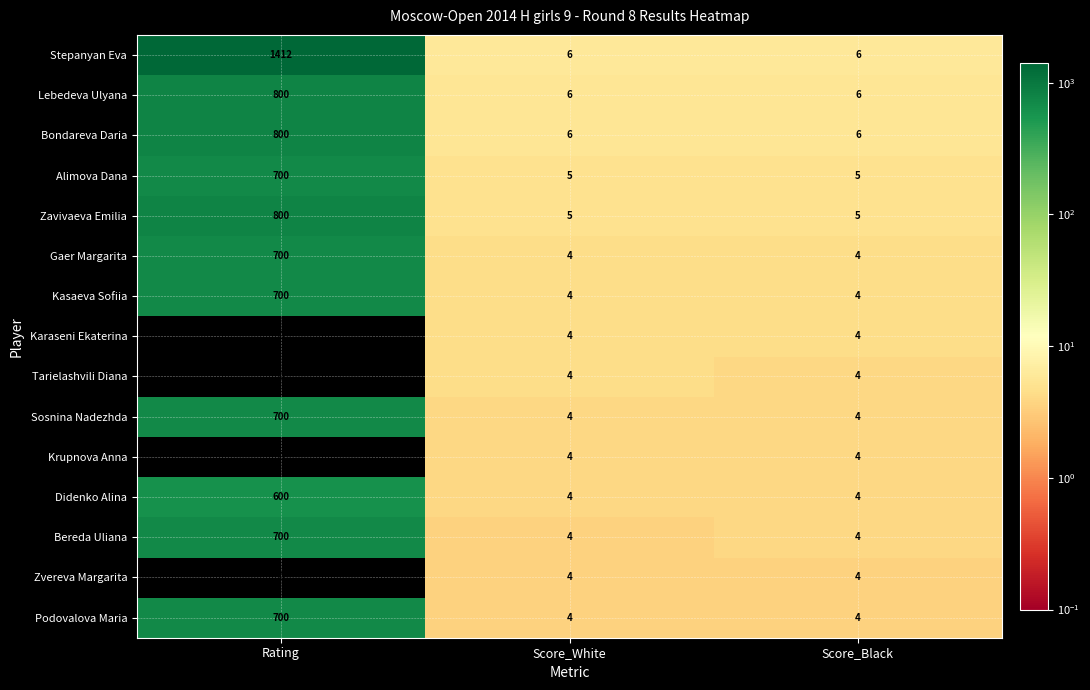

Which series has the widest spread of values?

Stepanyan Eva